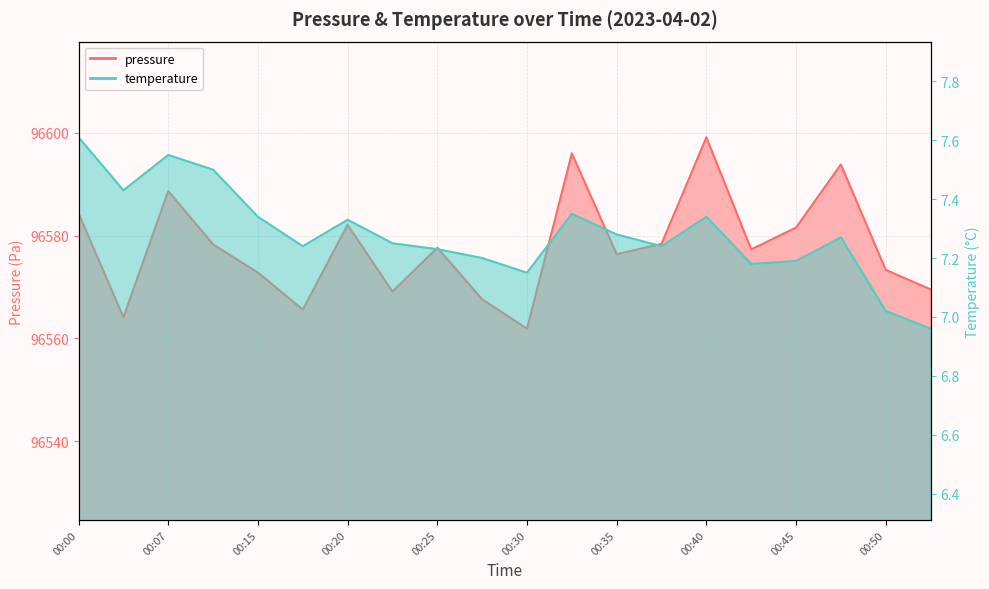

What is the difference between the maximum and minimum values in the pressure series?

37.2